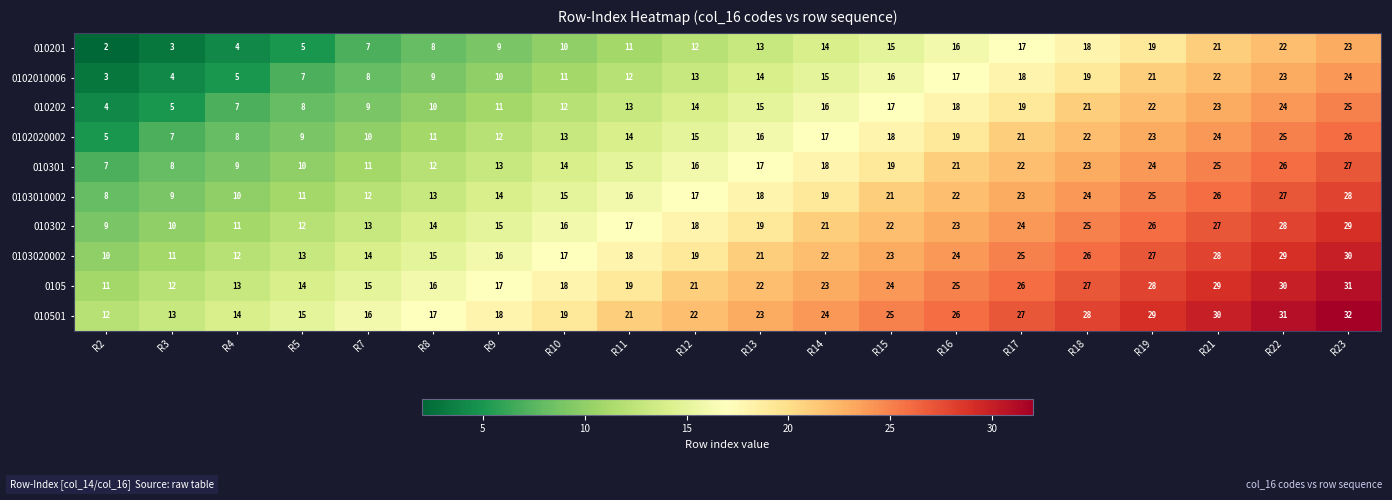

What is the difference between the 010202 values at R10 and R19?

10